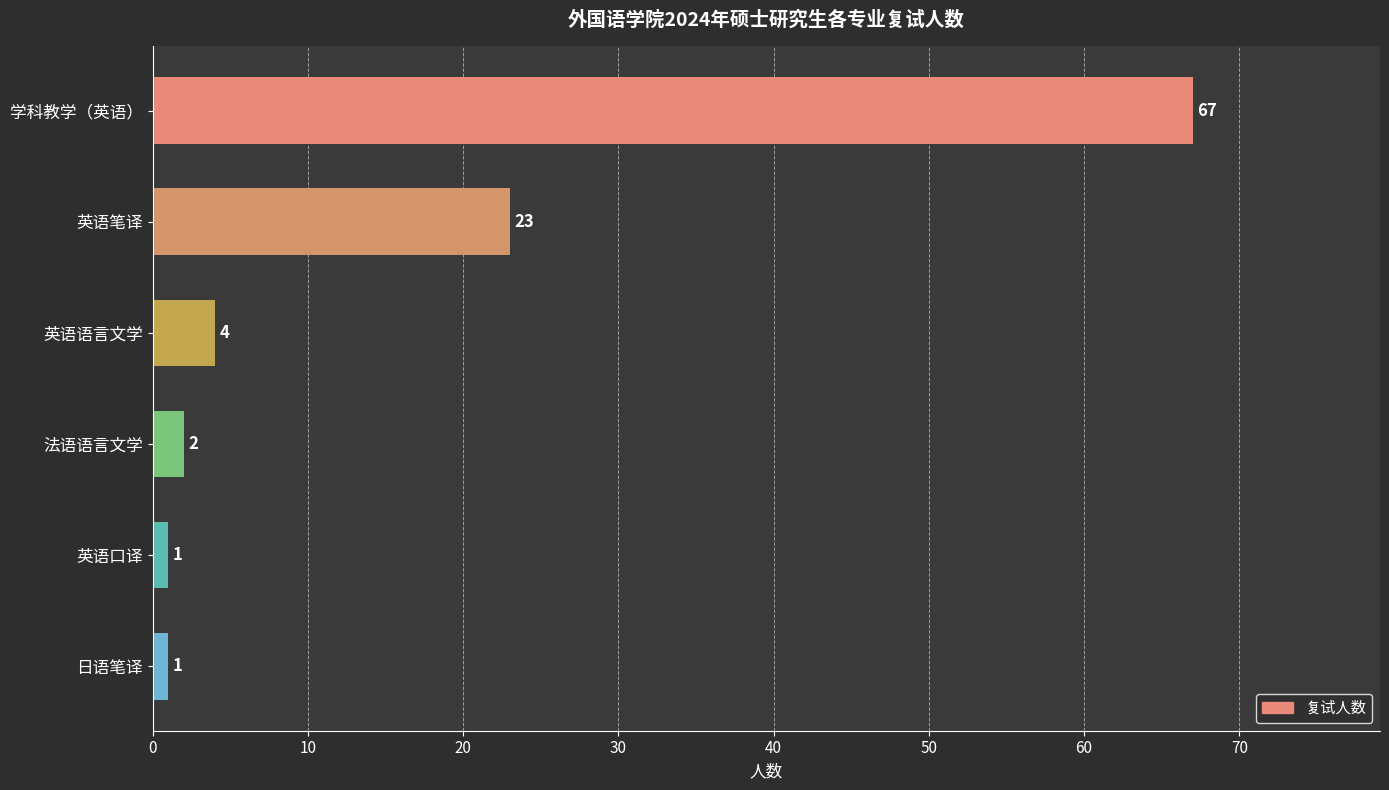

Does the chart contain stacked bars?

No